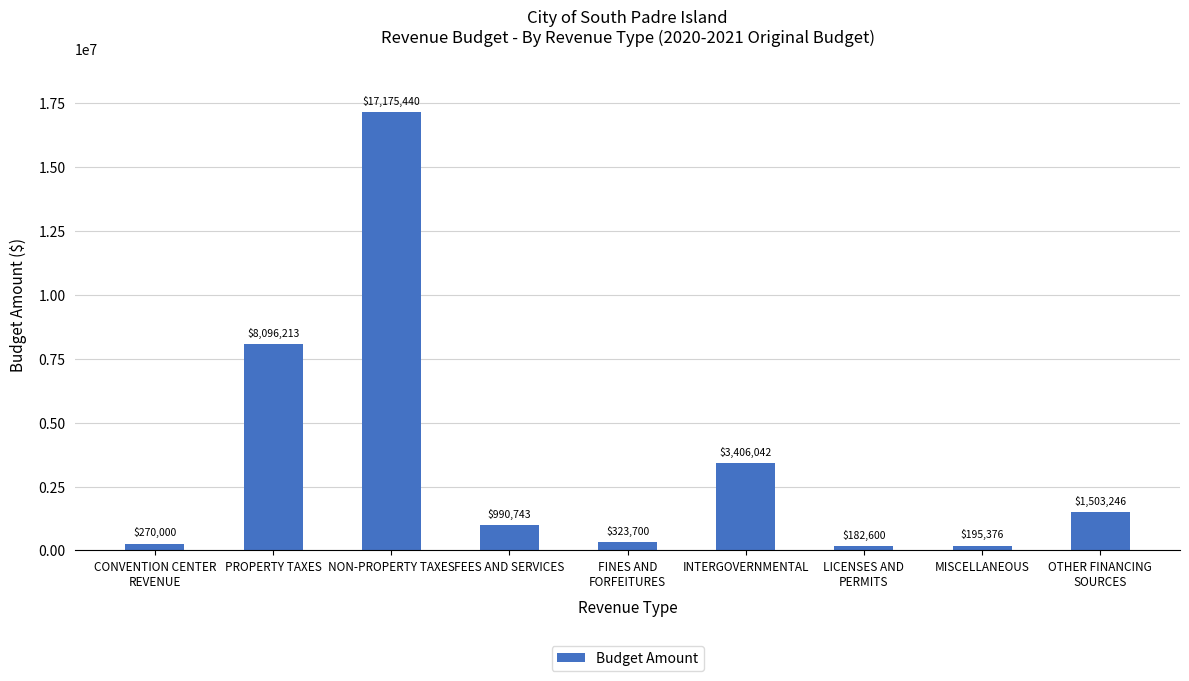

What position from the left is FINES AND
FORFEITURES?

5